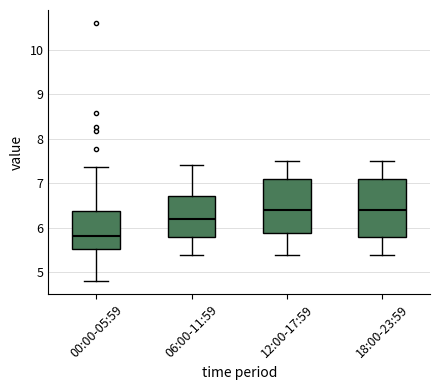

Where does the lower whisker of the box for 06:00-11:59 end on the y-axis? The values are not printed on the chart, so give them approximately, as read against the axis.

5.4